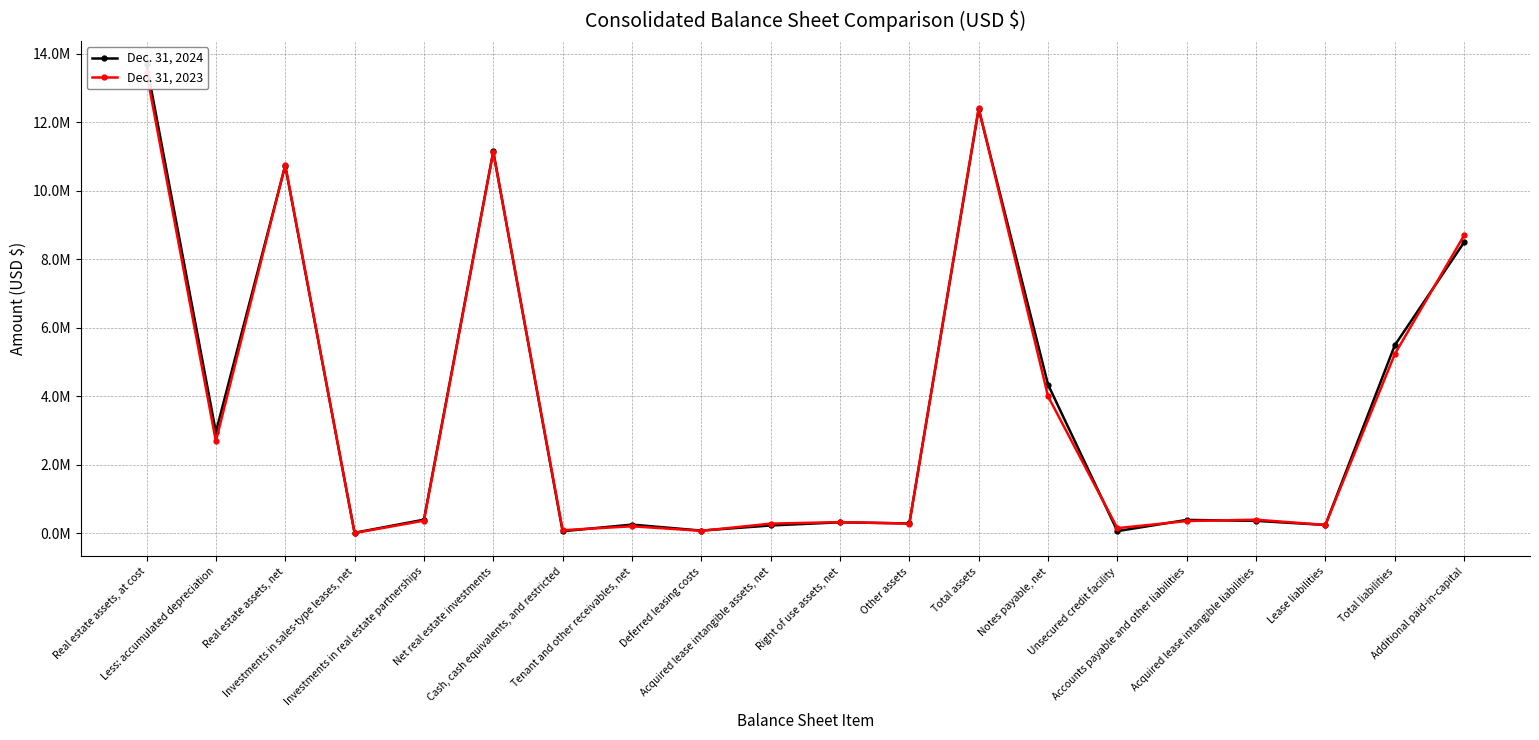

True or false: Dec. 31, 2024 has a value of 447019 at Right of use assets, net.

False